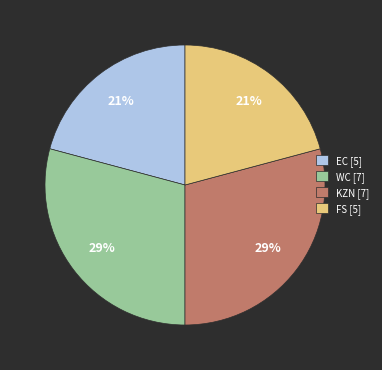

True or false: FS [5] accounts for 21% of the total.

True